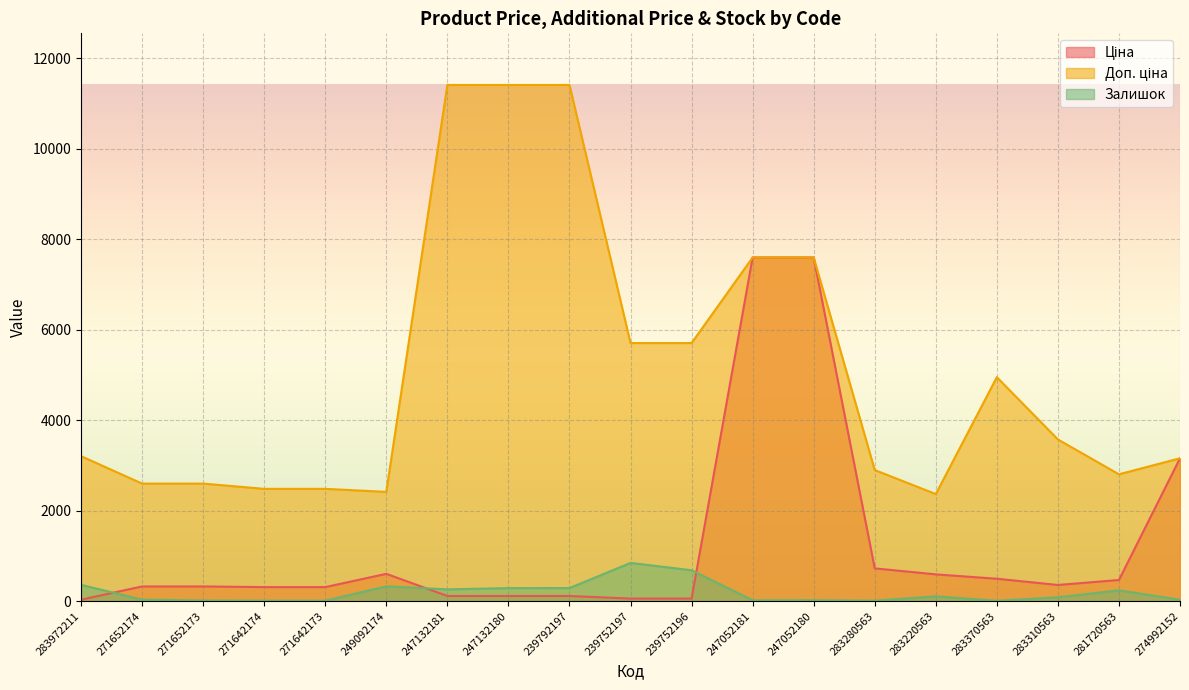

What is the average value of the Доп. ціна series?

5071.8